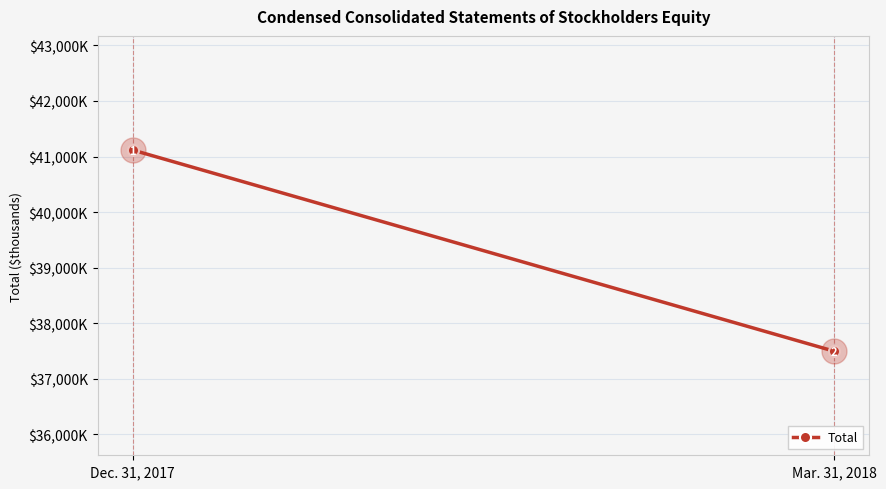

Is it true that the value at Dec. 31, 2017 is 59821?

False